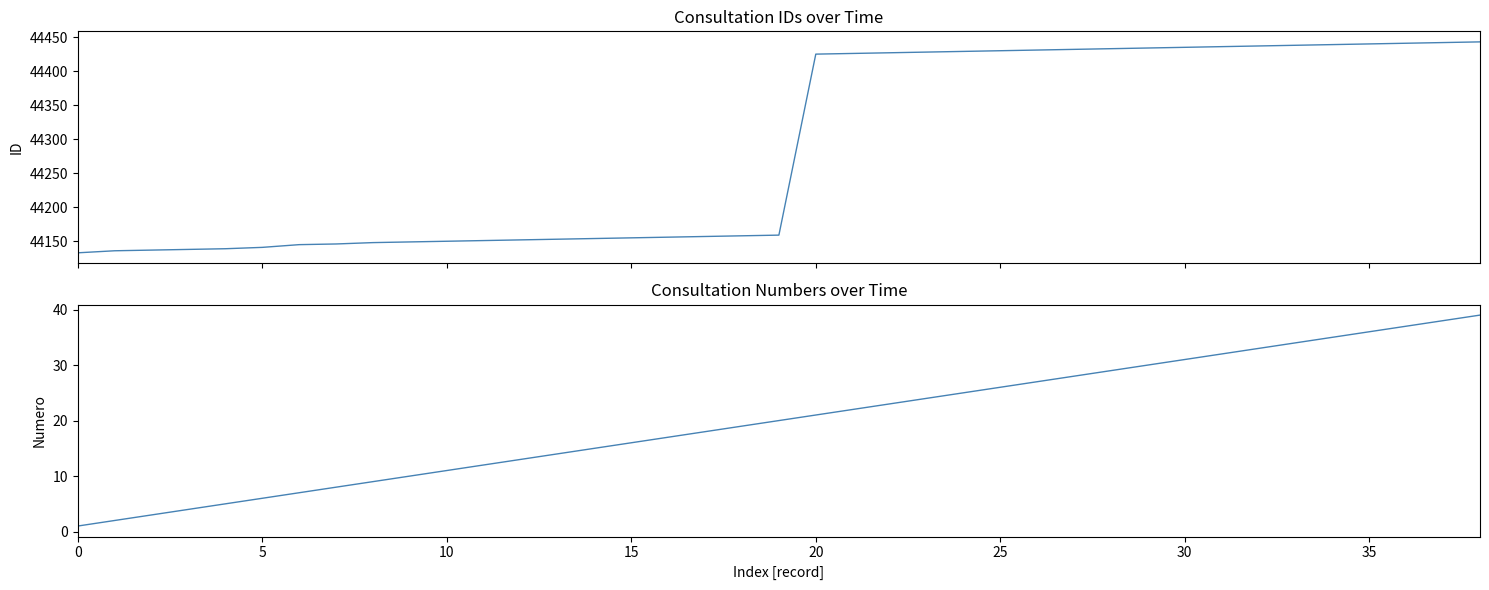

What is the average value of the id series?

44287